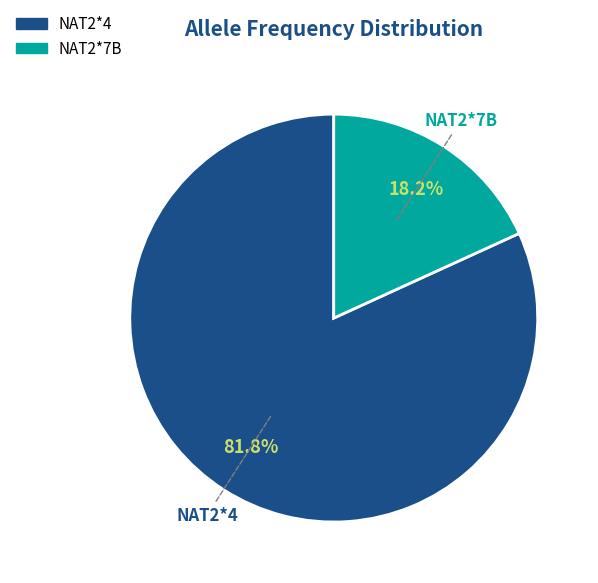

The NAT2*7B slice represents 18% of the pie. True or false?

True